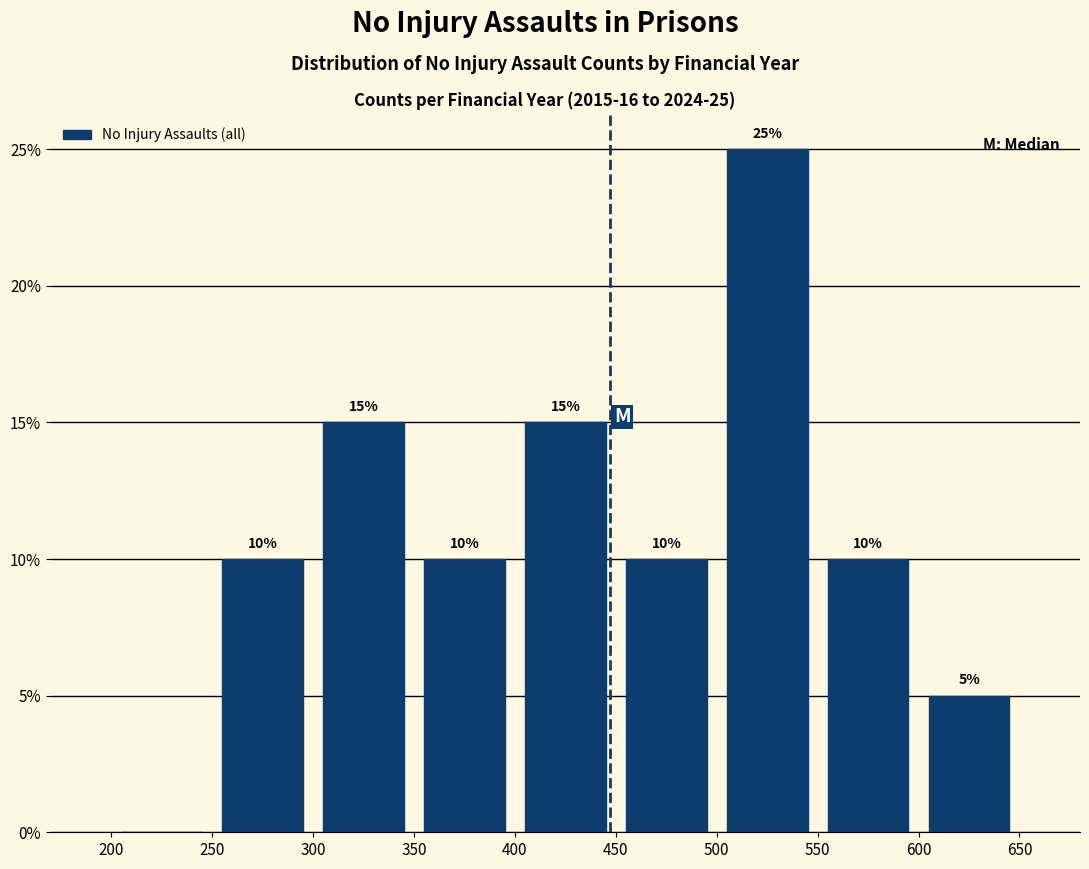

Which range on the x-axis has the tallest bar?

500 to 550